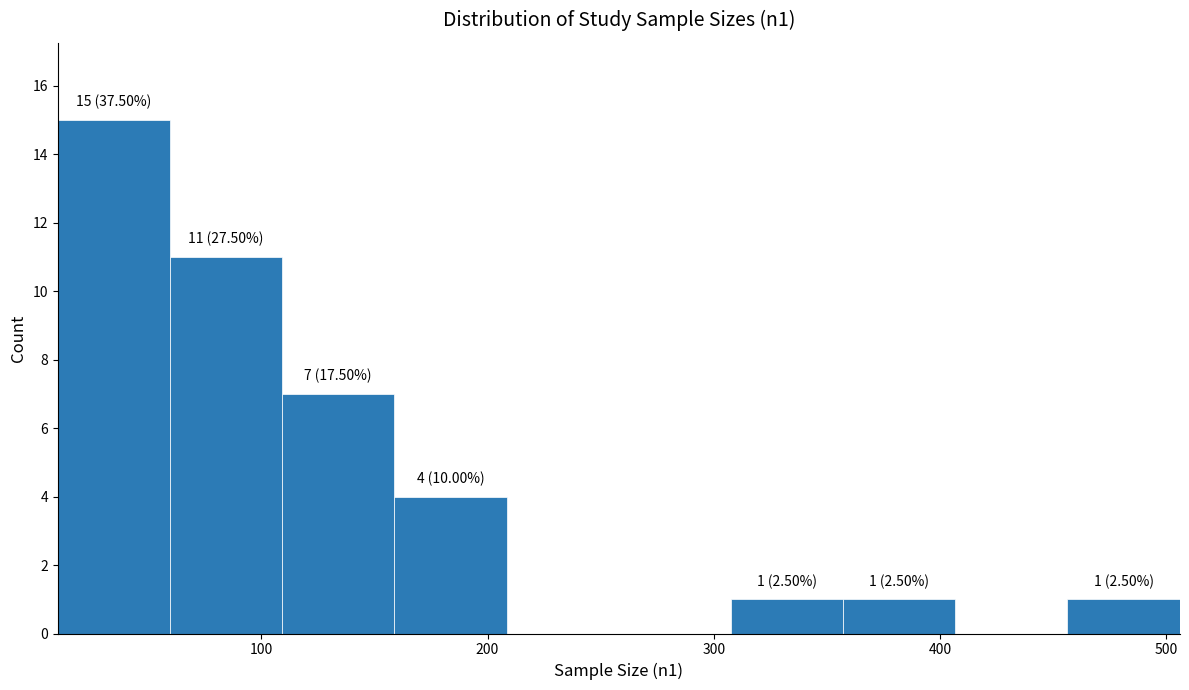

Over which range of the x-axis is the bar tallest?

10 to 60